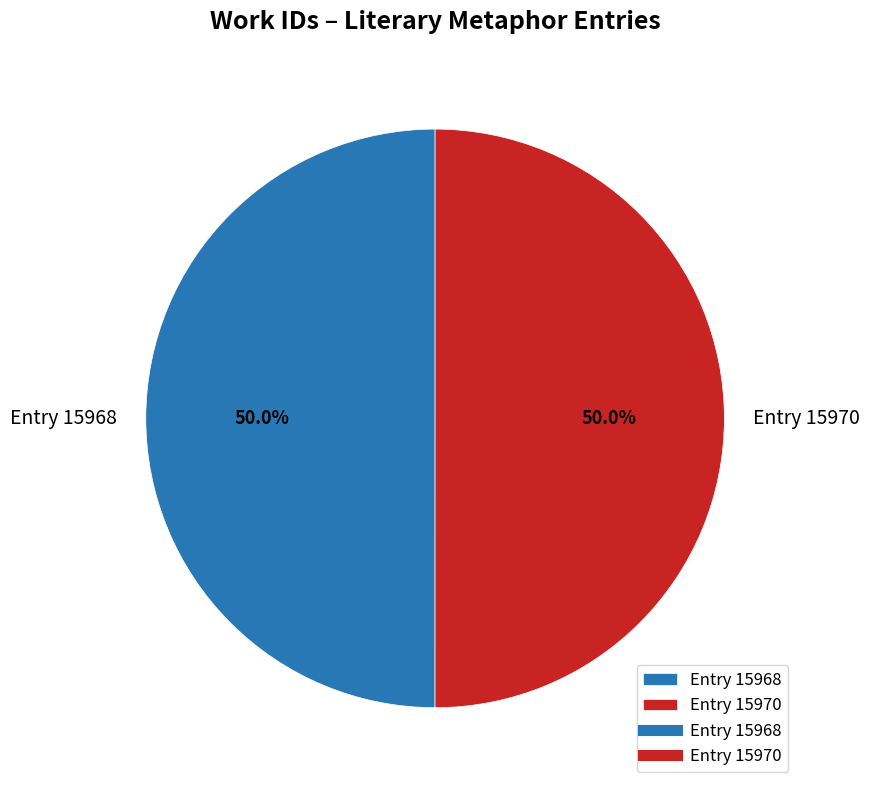

How many slices are in this pie chart?

2